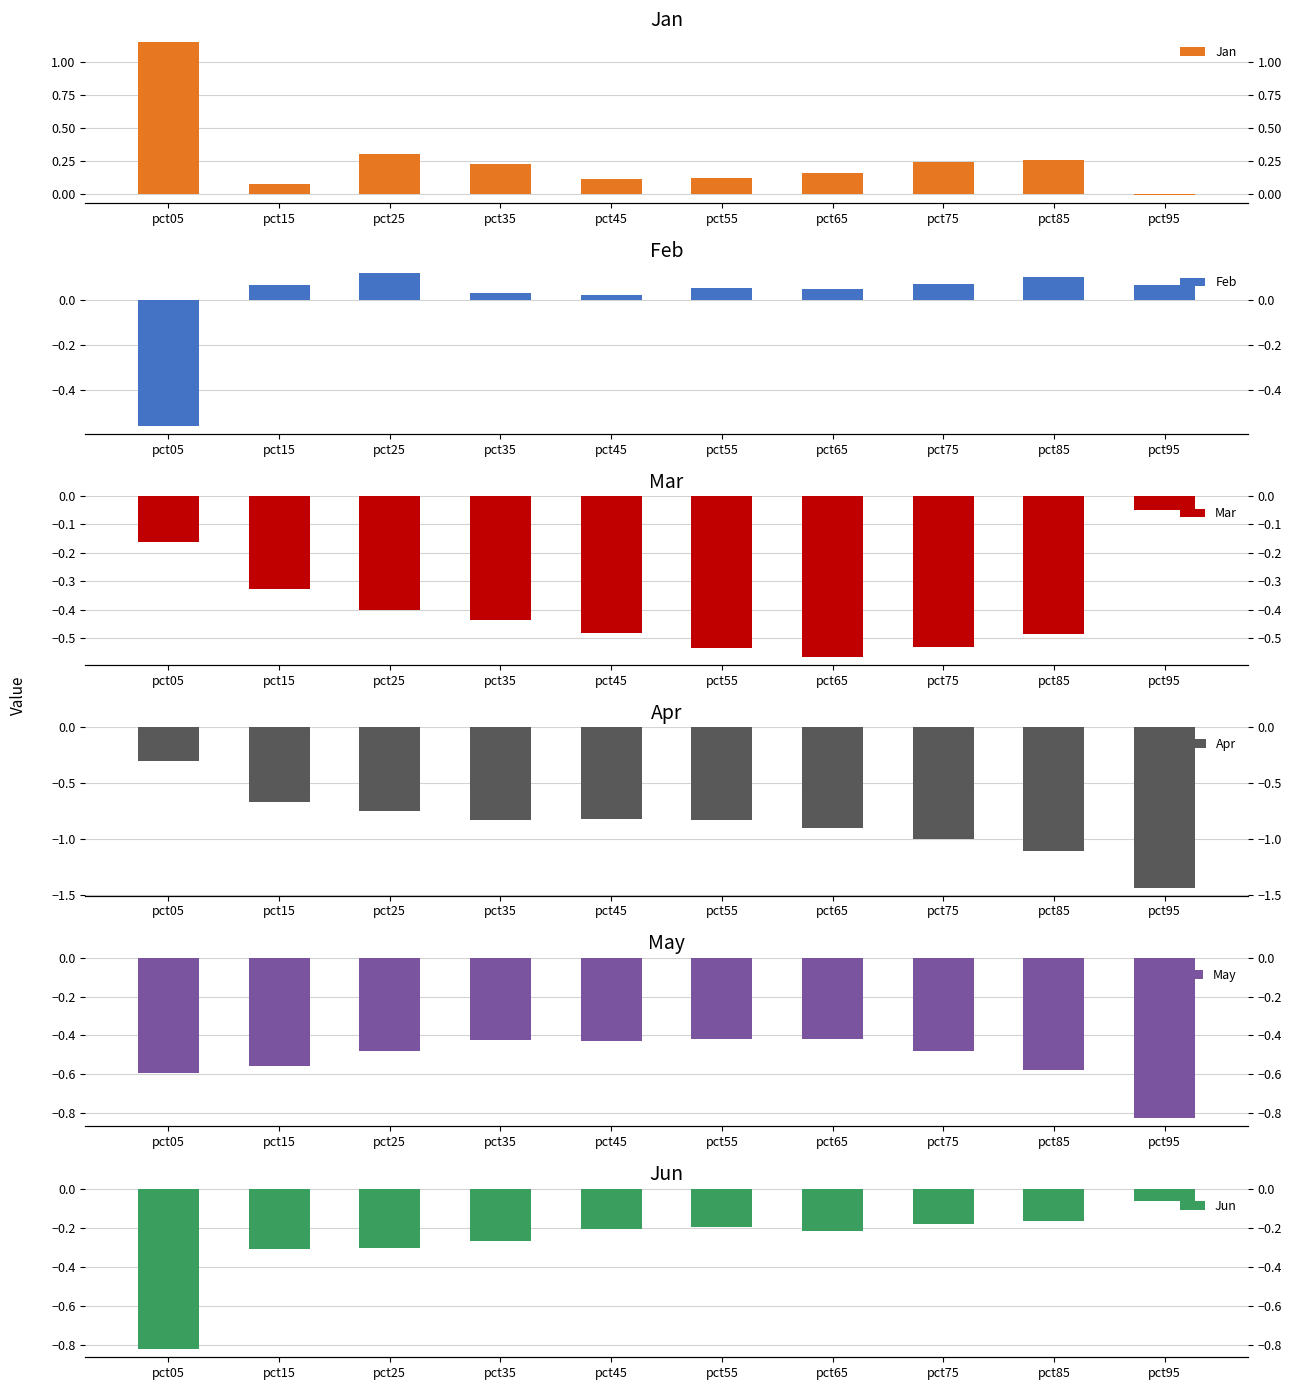

Which series changed the most between pct35 and pct75?

Apr